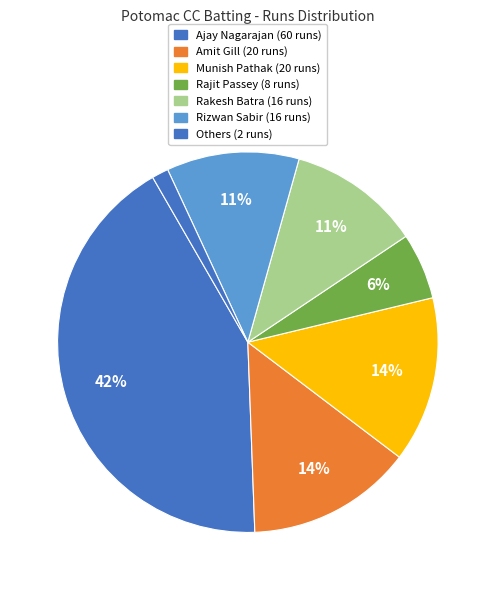

How many segments does this pie chart have?

7